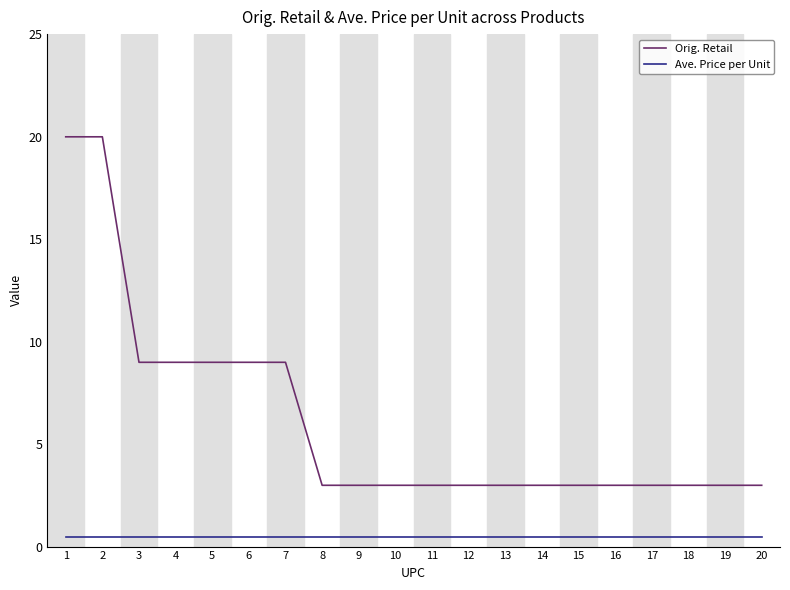

True or false: Ave. Price per Unit and Orig. Retail cross at least once.

False